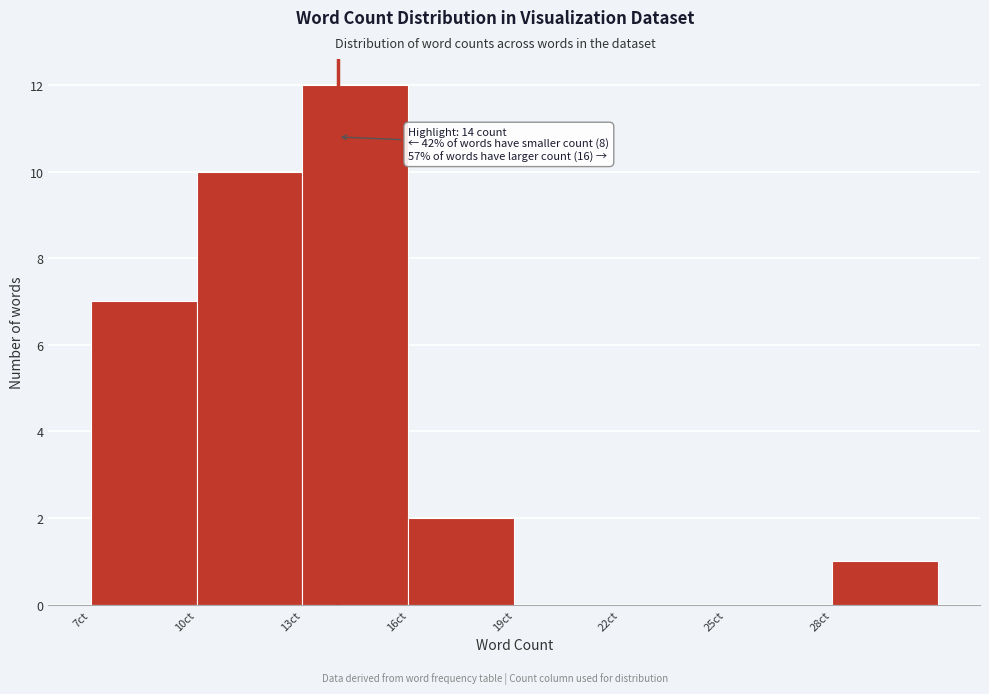

Over which range of the x-axis is the bar tallest?

13 to 16